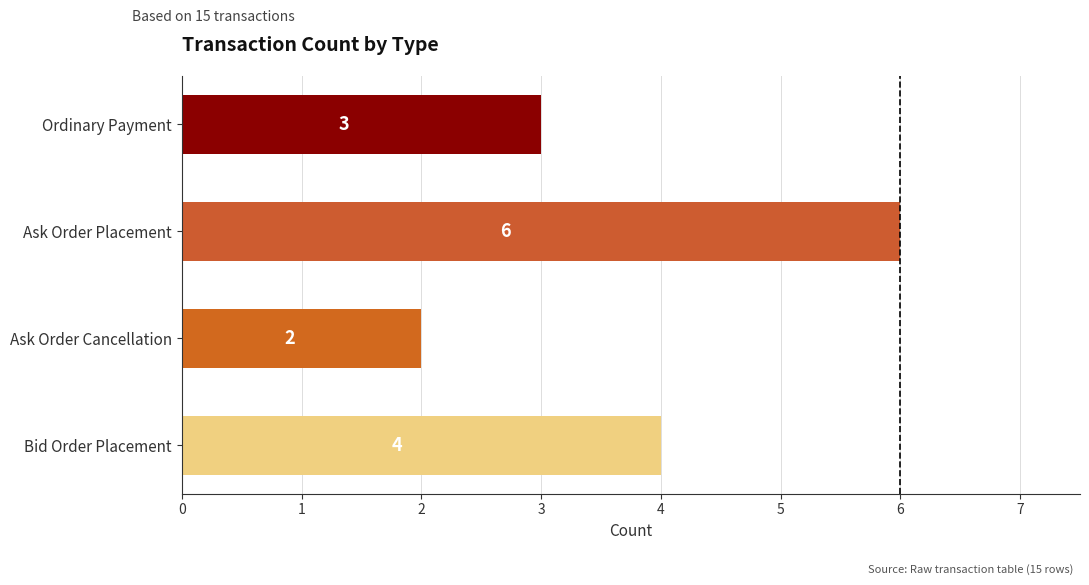

Is it true that the value at Bid Order Placement is 4?

True